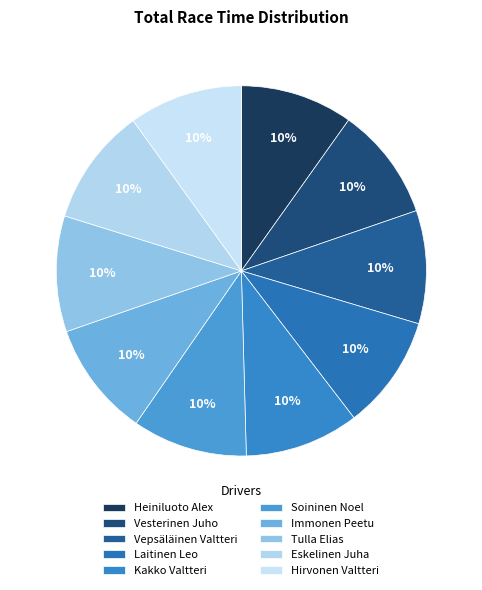

What is the ratio of the value at Kakko Valtteri to the value at Laitinen Leo?

1.0